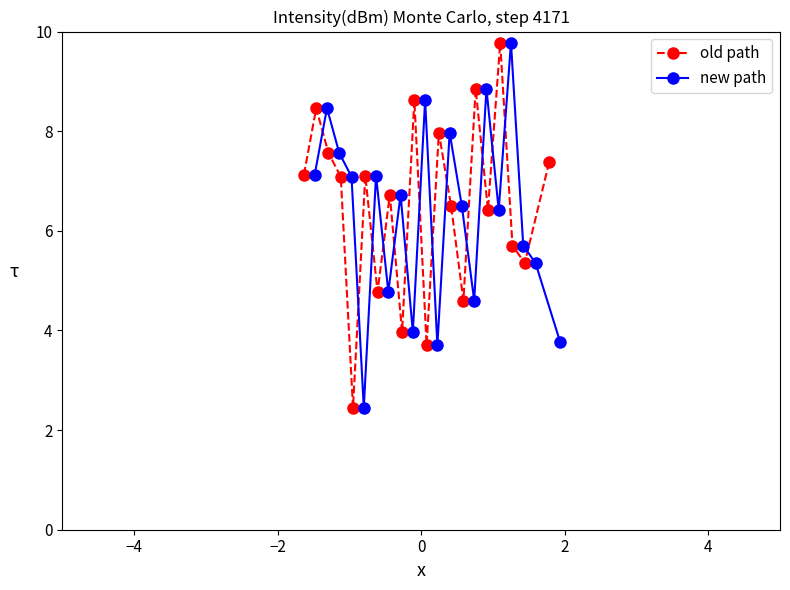

What are all the series names shown in the legend?

old path, new path